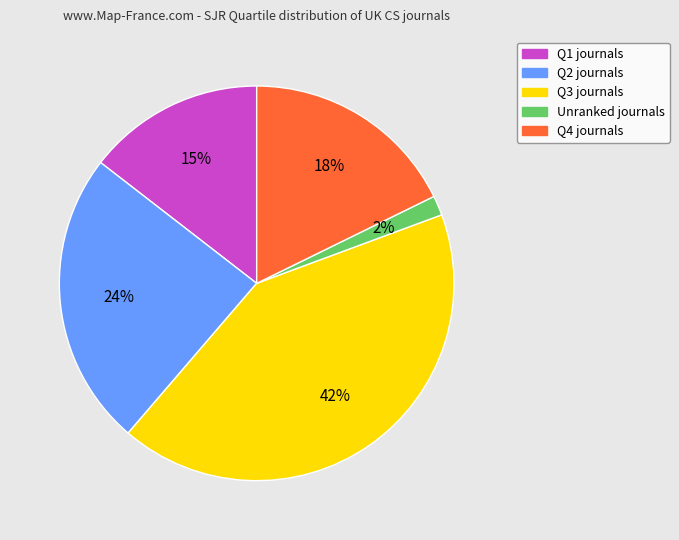

To the nearest percent, what is the difference between the largest and smallest slice percentages?

40%